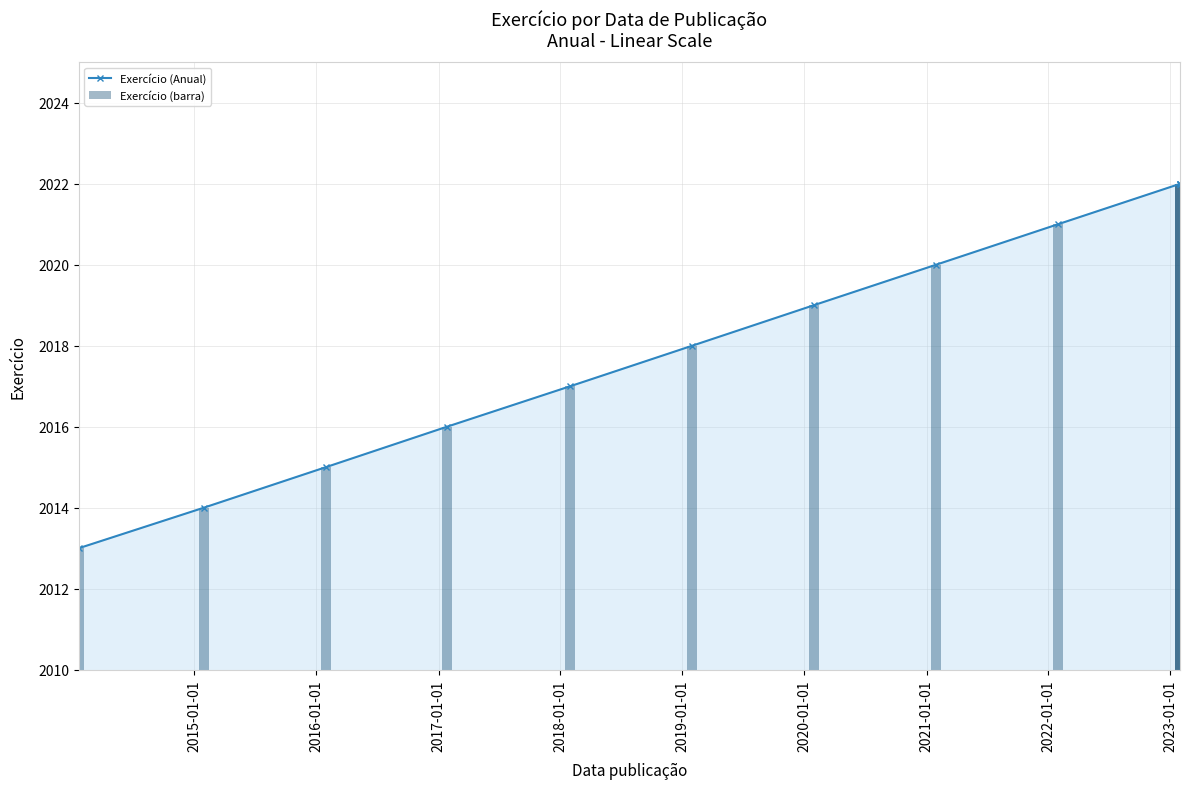

Reading right to left, transcribe all the data shown in this chart.

Exercício (Anual): 2022	2022	2022	2021	2020	2019	2018	2017	2016	2015	2014	2013
Exercício (barra): 2022	2022	2022	2021	2020	2019	2018	2017	2016	2015	2014	2013